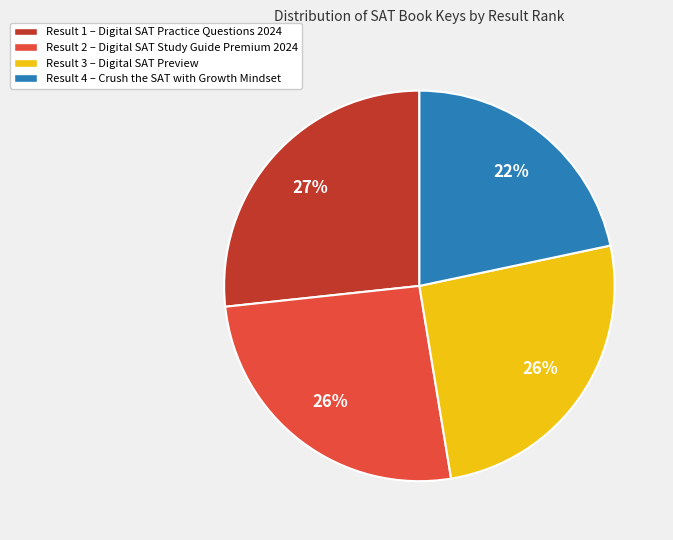

Combined, do Result 1 – Digital SAT Practice Questions 2024 and Result 4 – Crush the SAT with Growth Mindset account for over 50%?

No